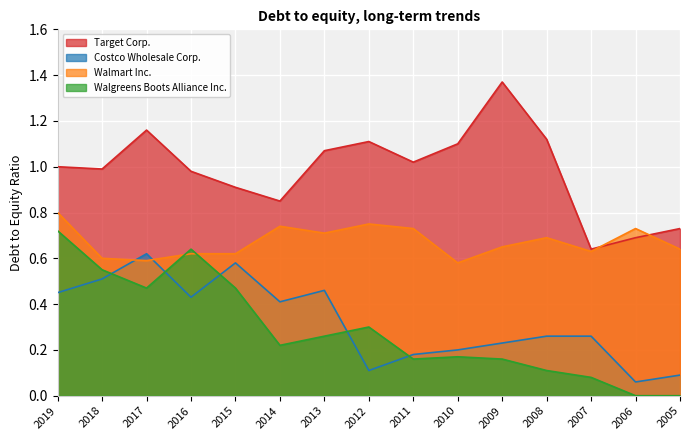

How many Walmart Inc. values are between 0 and 1?

15